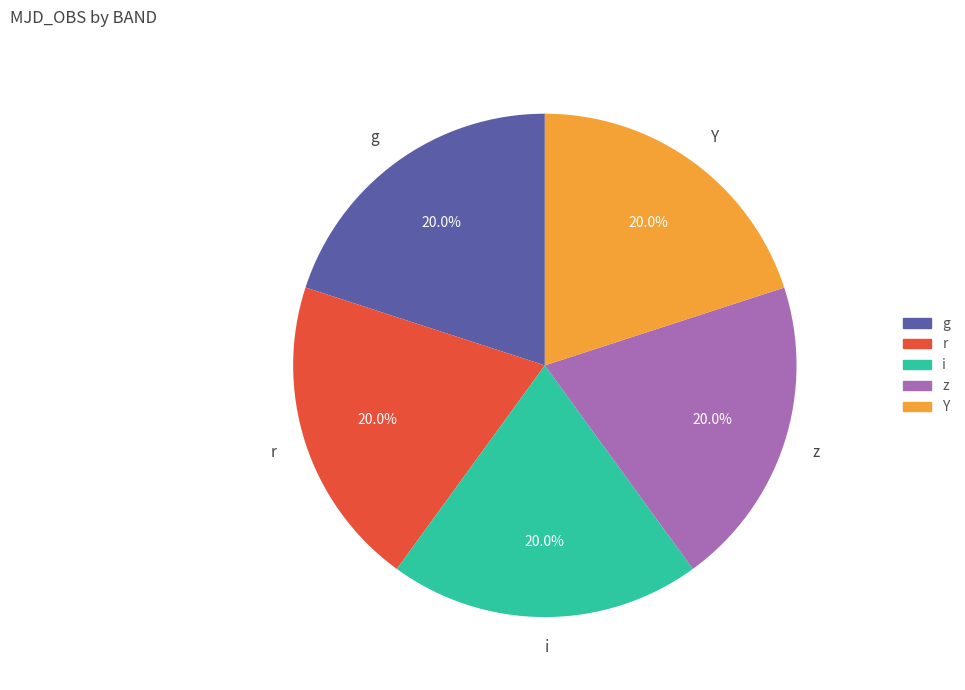

To the nearest percent, what is the average slice percentage?

20%